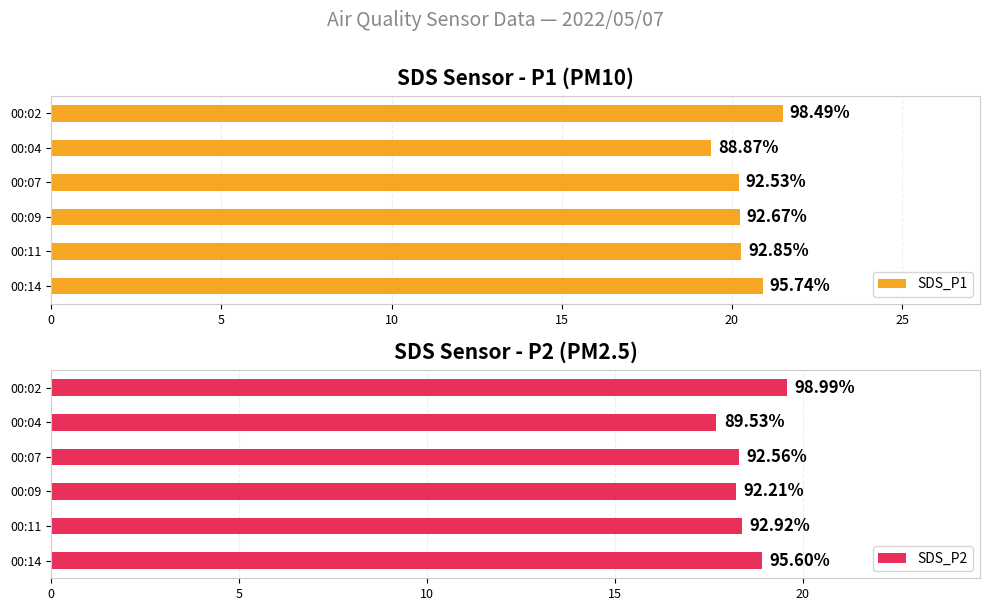

What is the greatest value displayed?

21.5